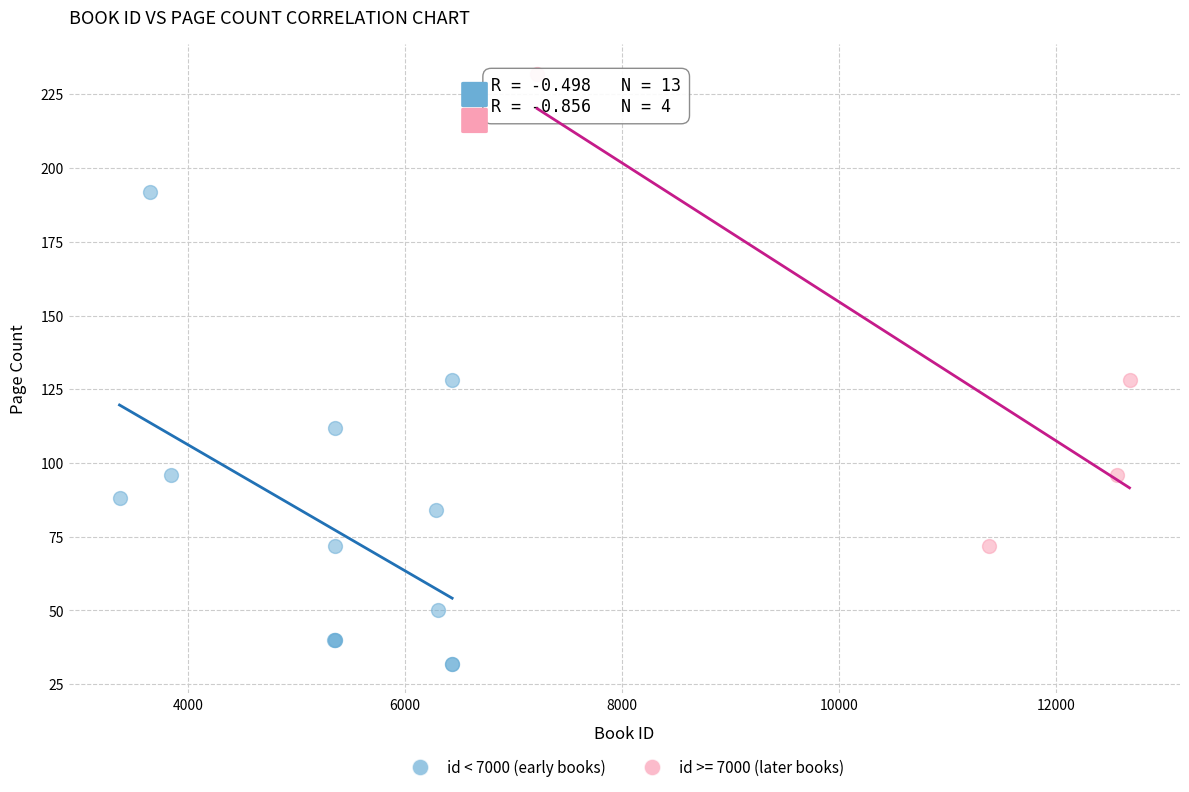

Which series contains the lowest Y value?

id < 7000 (early books)